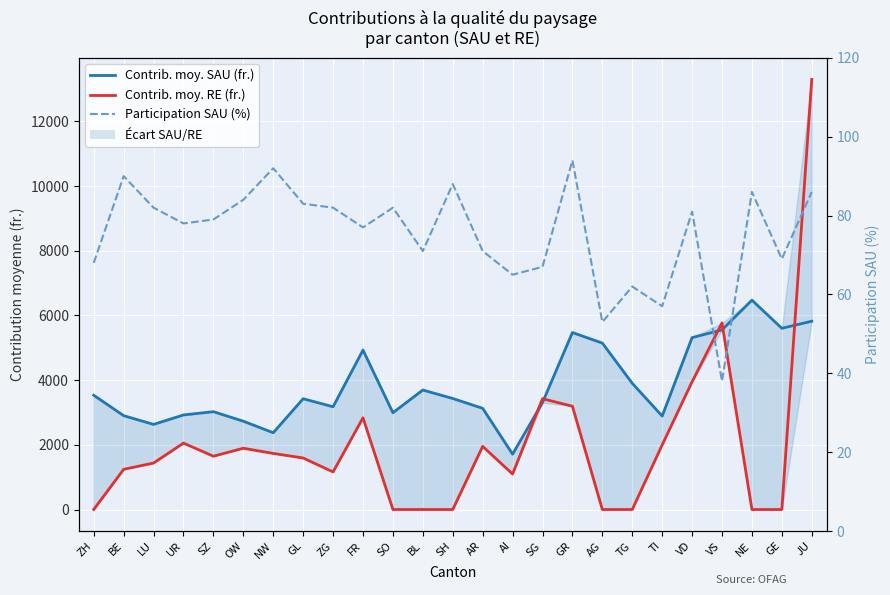

Rank the series at NE from highest to lowest value.

Contrib. moy. SAU (fr.), Participation SAU (%), Contrib. moy. RE (fr.)